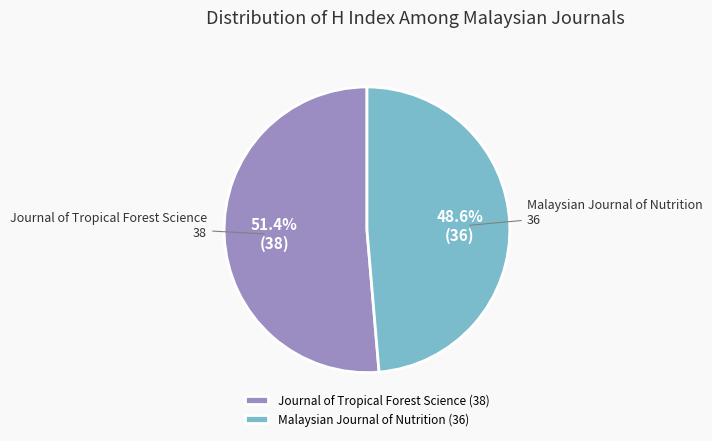

The Journal of Tropical Forest Science slice represents 51% of the pie. True or false?

True